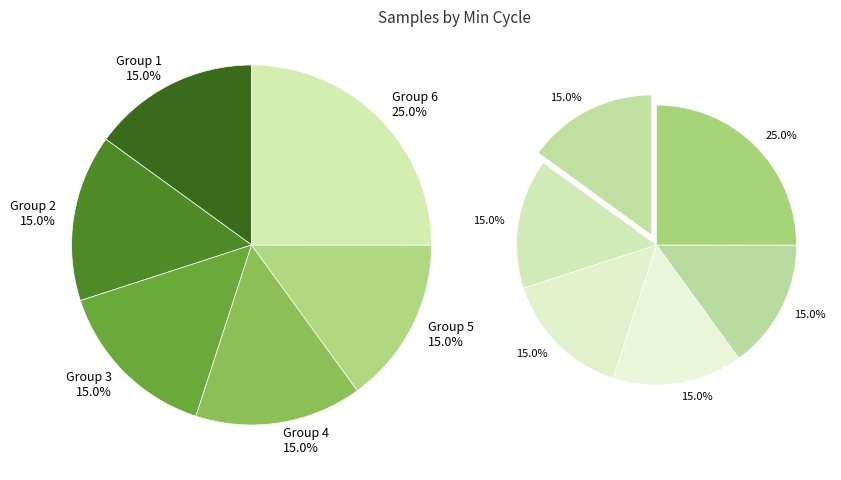

The 29 slice represents 1% of the pie. True or false?

False